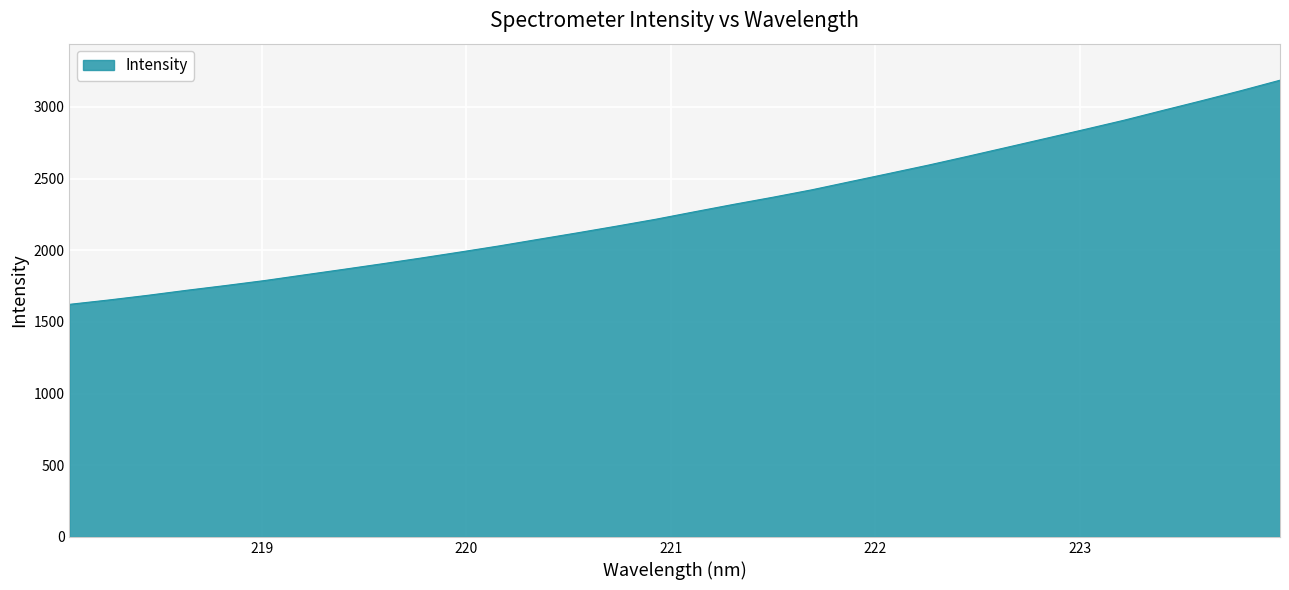

What is the difference between the maximum and minimum values?

1564.0